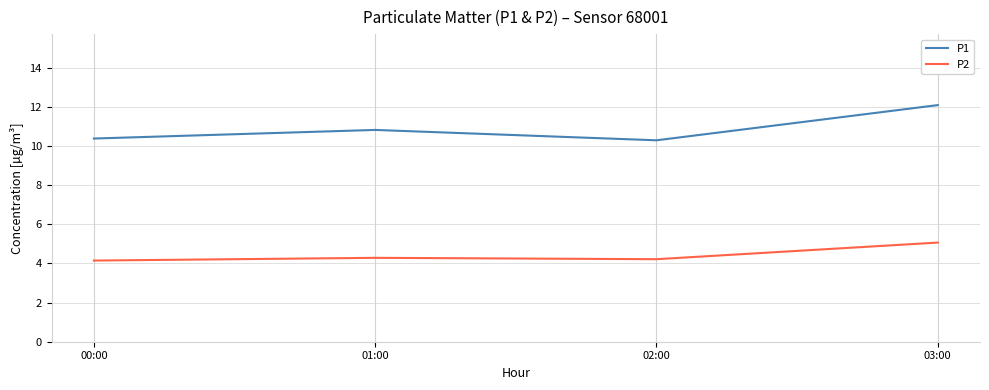

What is the greatest value displayed?

12.1